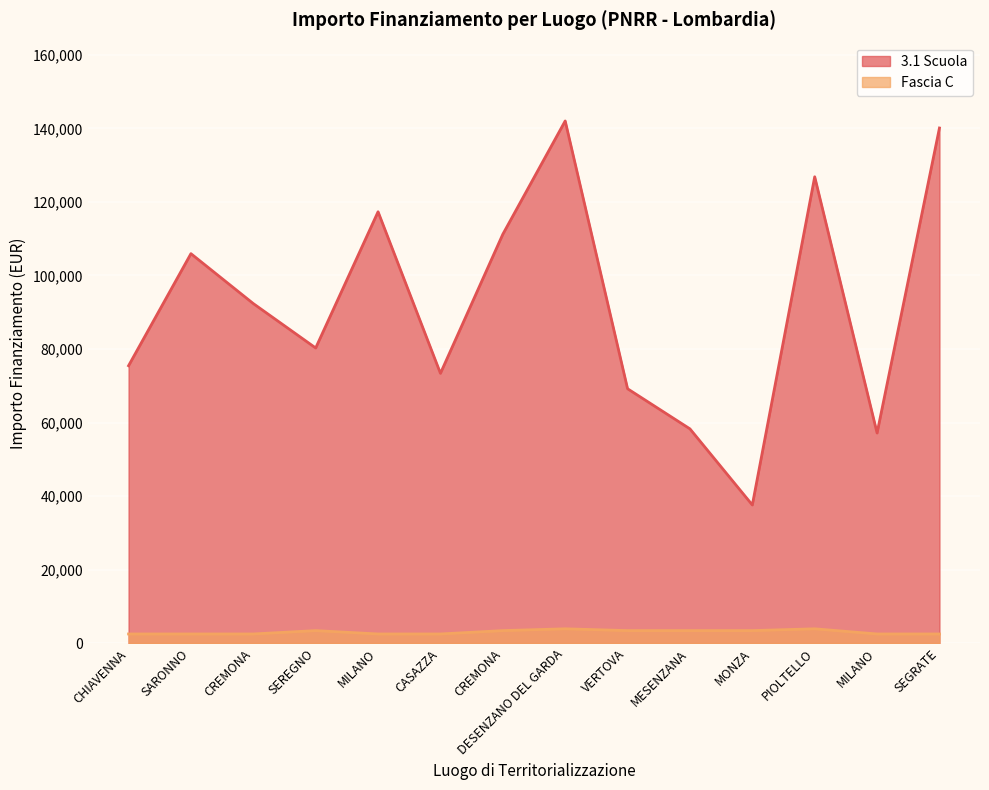

What is the minimum value for 3.1 Scuola?

37577.6